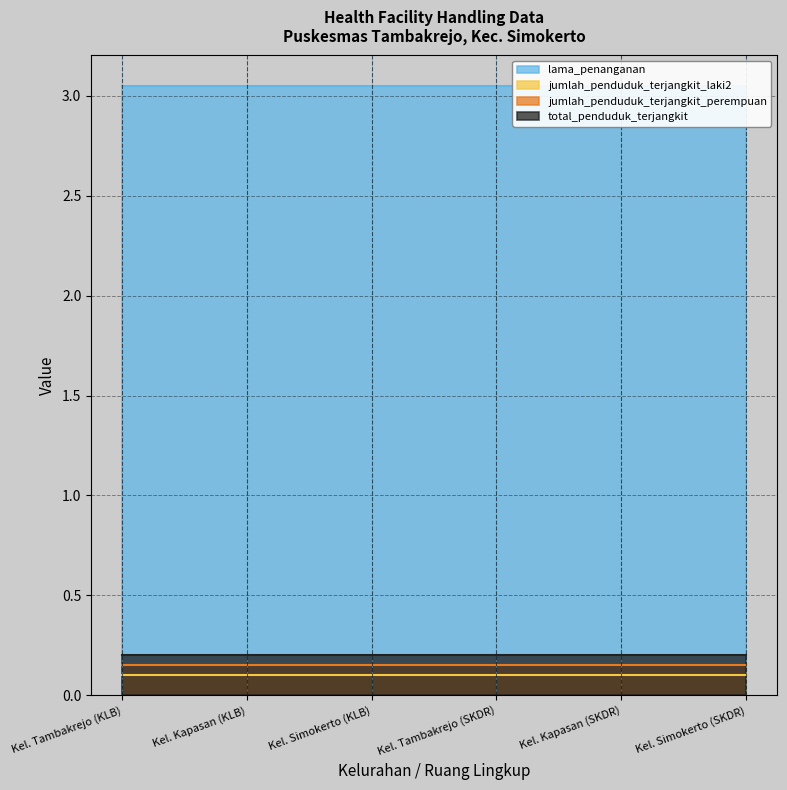

Which has a higher value, Kel. Kapasan (KLB) or Kel. Kapasan (SKDR)?

Kel. Kapasan (KLB)